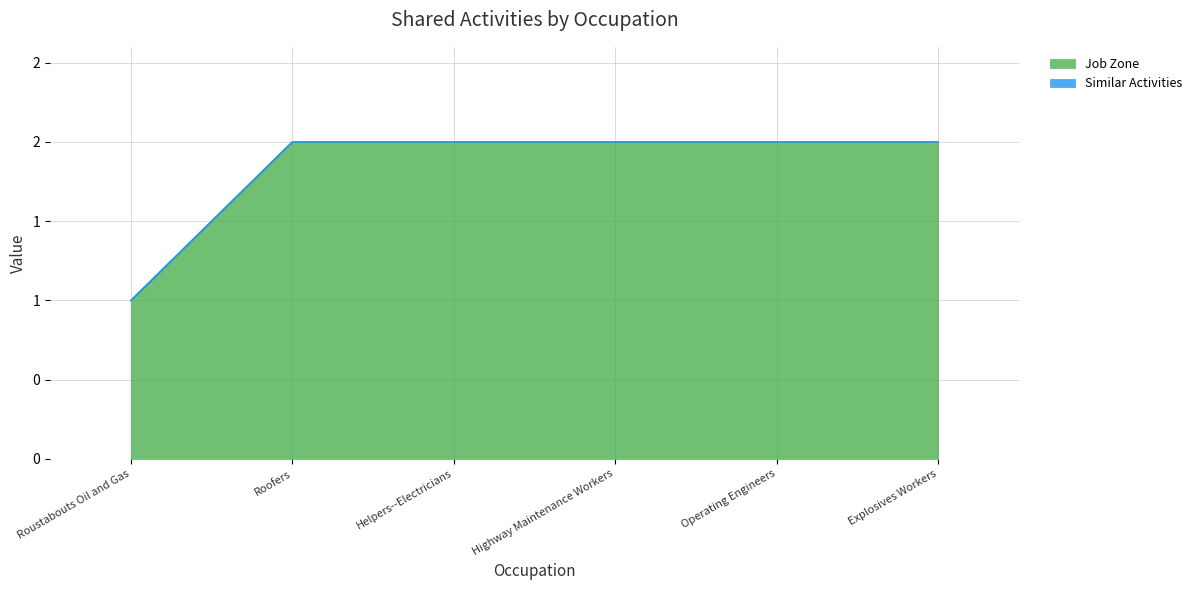

Rank the categories by value from highest to lowest.

Roofers, Helpers--Electricians, Highway Maintenance Workers, Operating Engineers, Explosives Workers, Roustabouts Oil and Gas